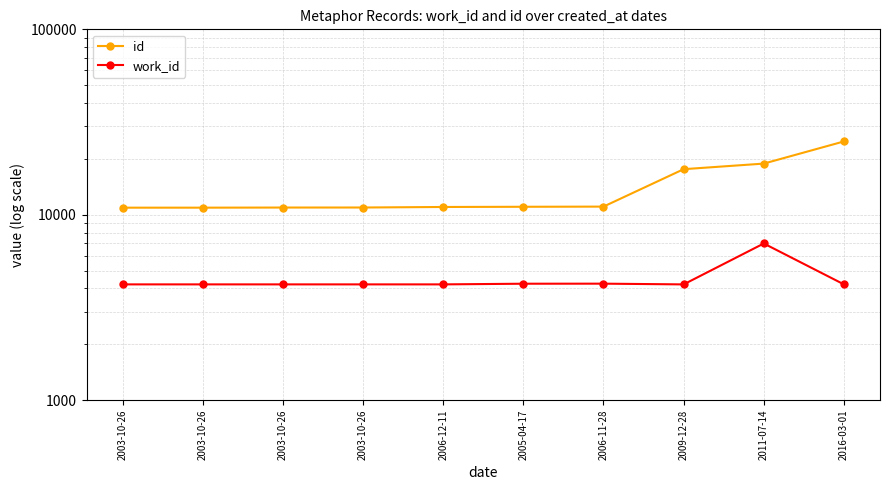

The work_id series shows 1864 at 2003-10-26. True or false?

False